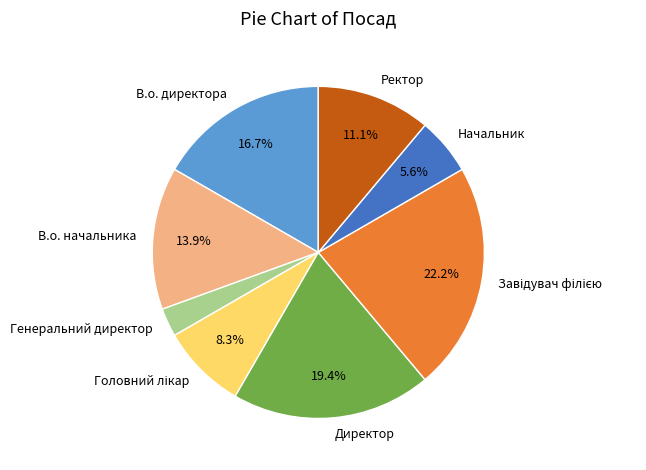

What is the ratio of the value at Директор to the value at Начальник?

3.5